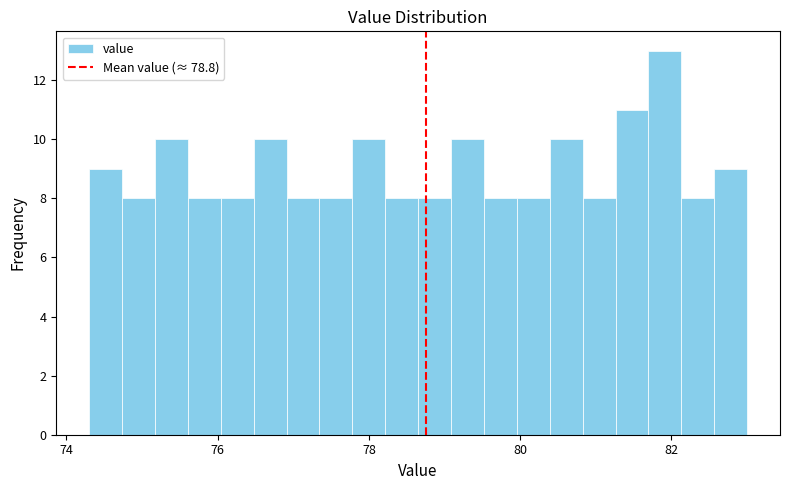

Around what value on the x-axis is the tallest bar? Give the approximate position of its centre, as read against the axis.

82.0